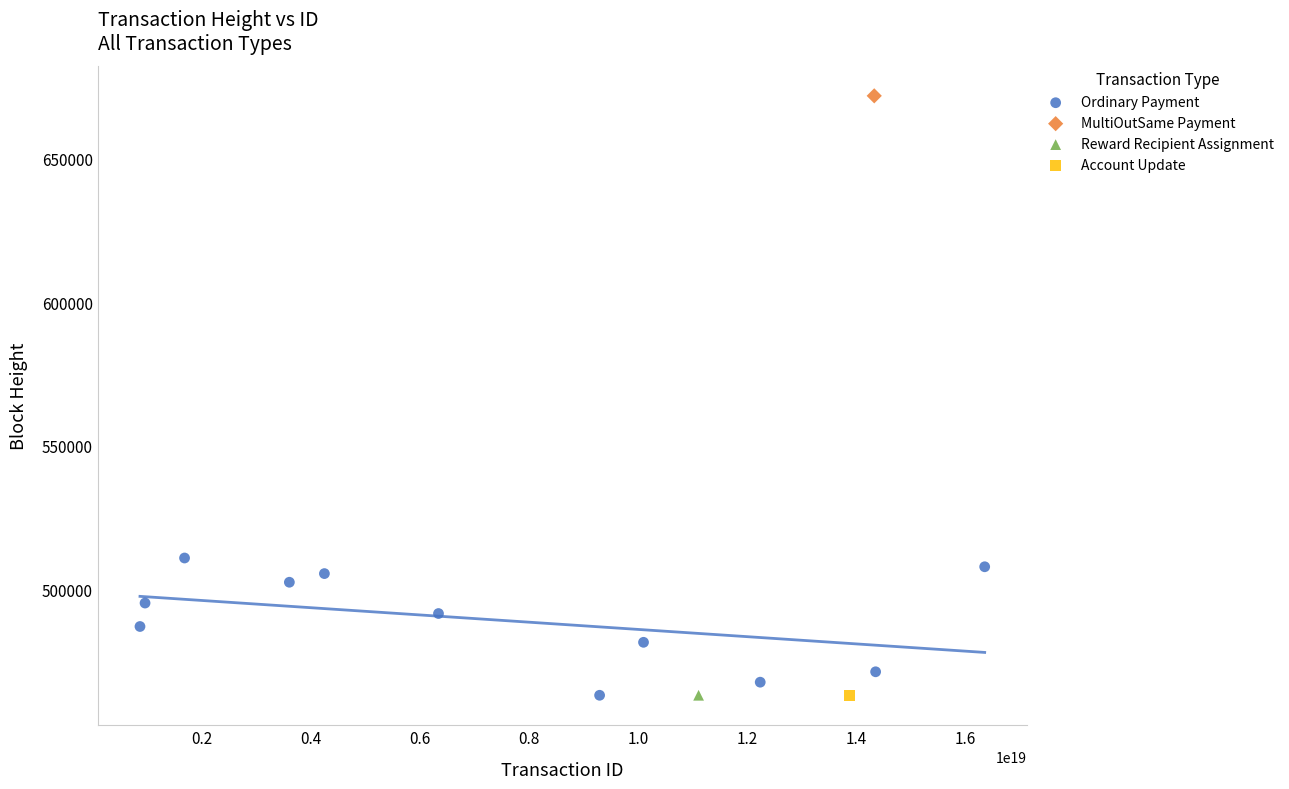

What are all the series names shown in the legend?

Ordinary Payment, MultiOutSame Payment, Reward Recipient Assignment, Account Update